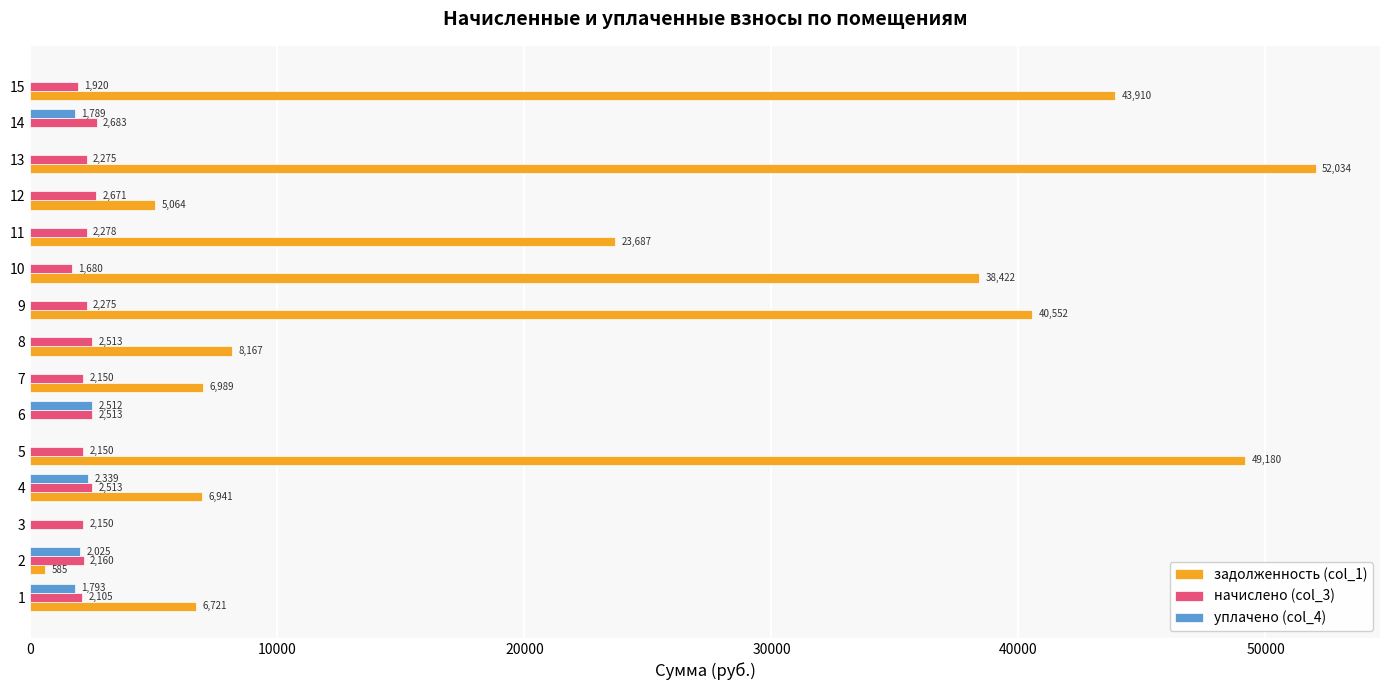

What is the sum of all задолженность (col_1) values?

282251.1